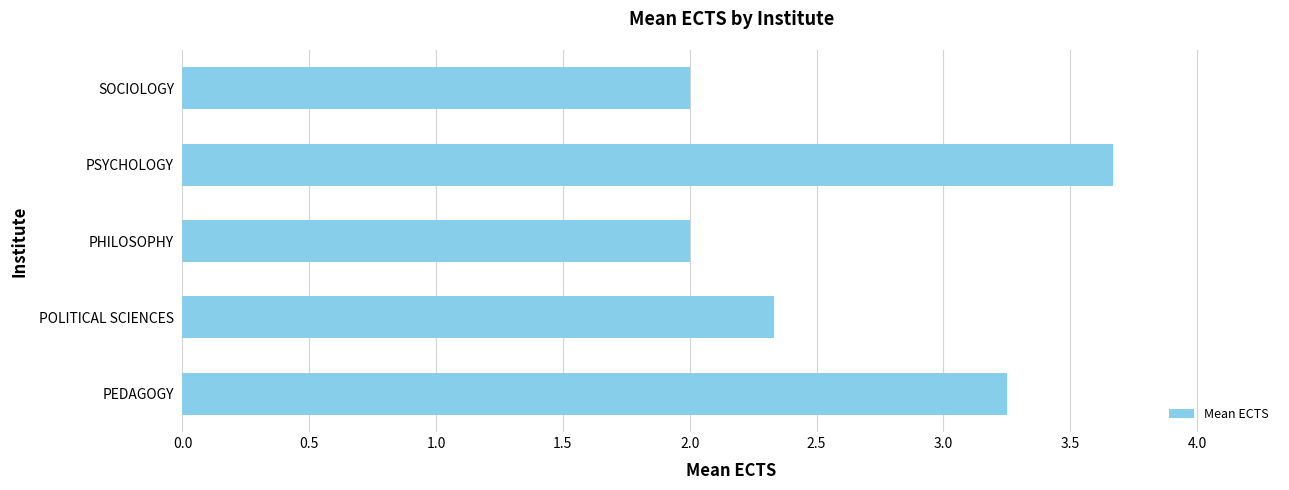

What is the greatest value displayed?

3.7